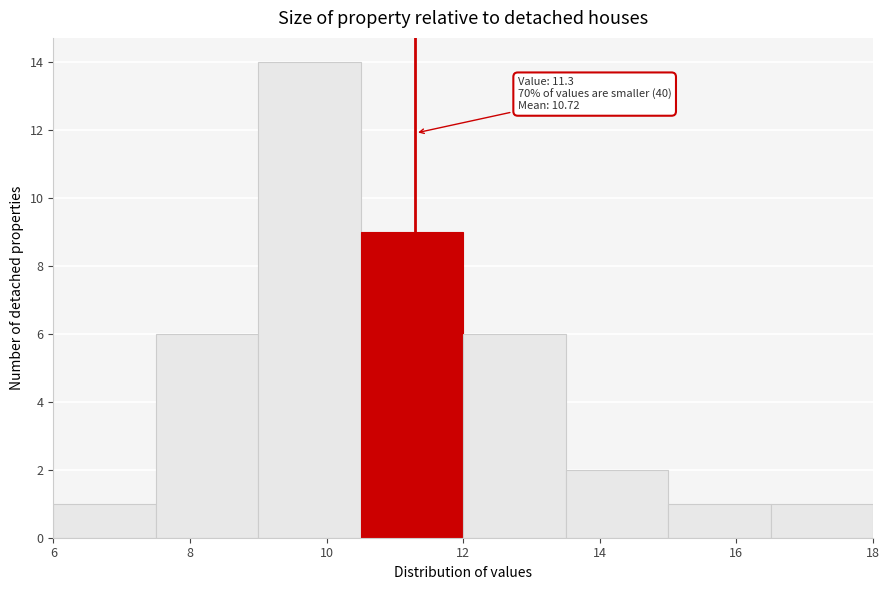

Which range on the x-axis has the tallest bar?

9.0 to 10.5